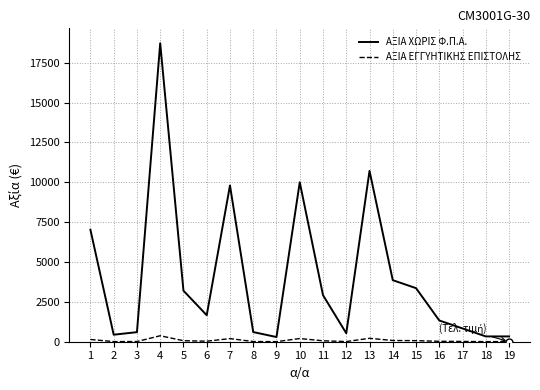

How many values in the ΑΞΙΑ ΧΩΡΙΣ Φ.Π.Α. series are below 1662?

9